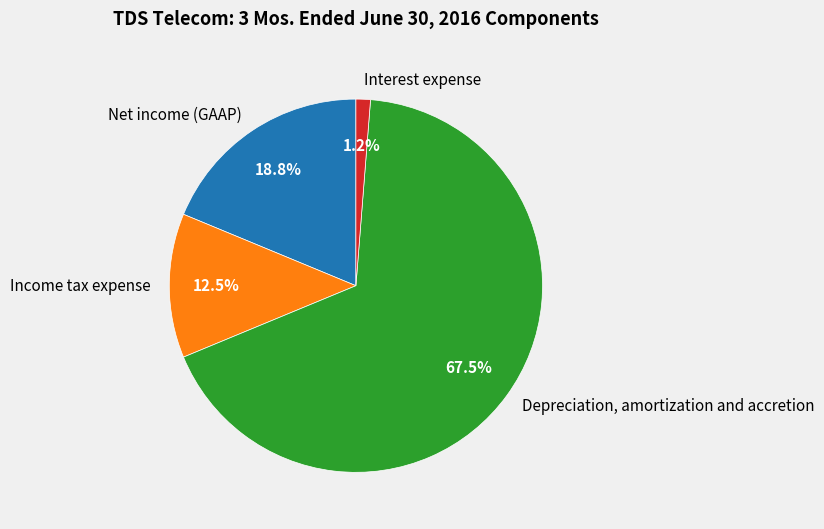

Which slice is the smallest?

Interest expense